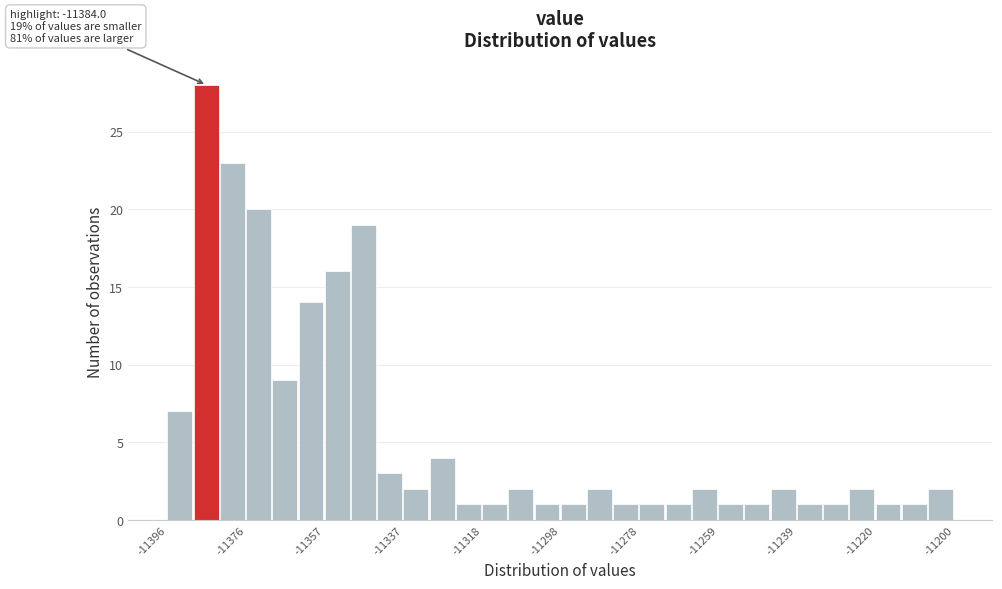

Around what value on the x-axis is the tallest bar? Give the approximate position of its centre, as read against the axis.

-11386